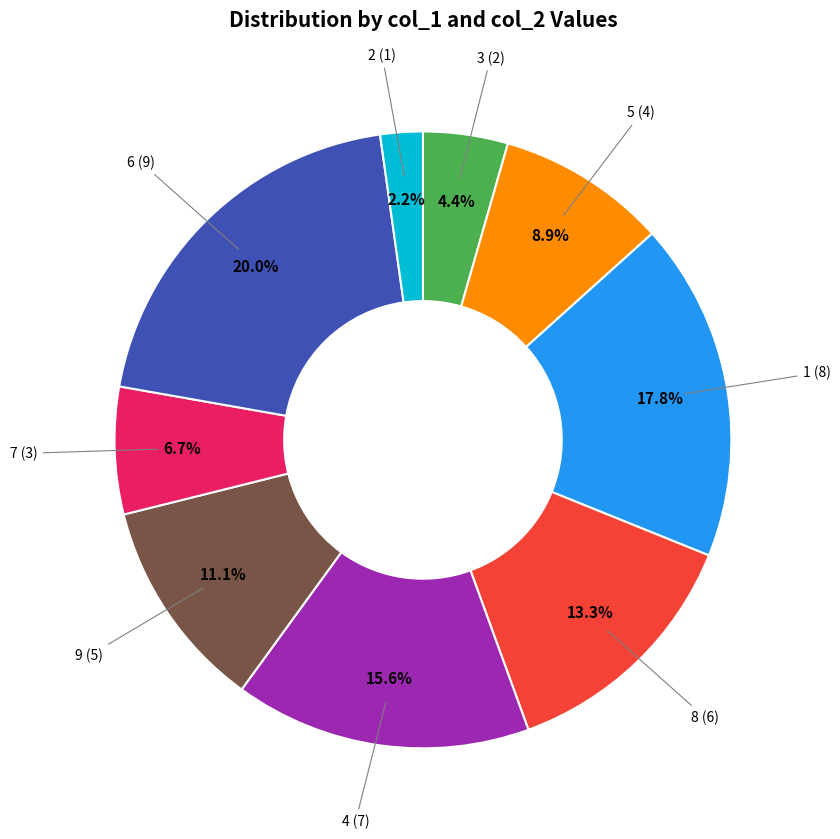

Is there a majority slice in this chart?

No